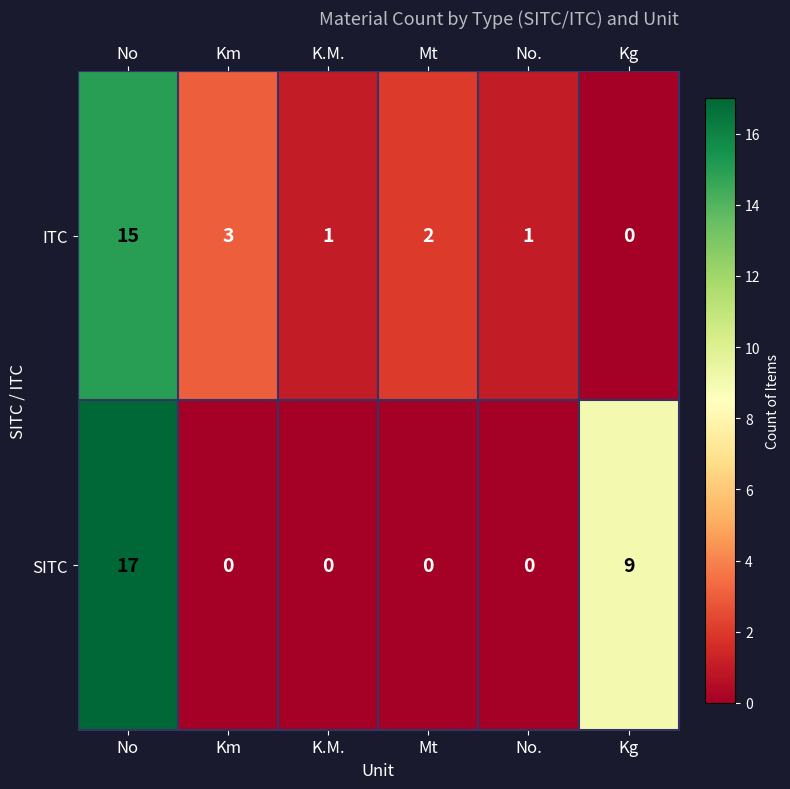

Is it true that ITC equals 2 at Mt?

True